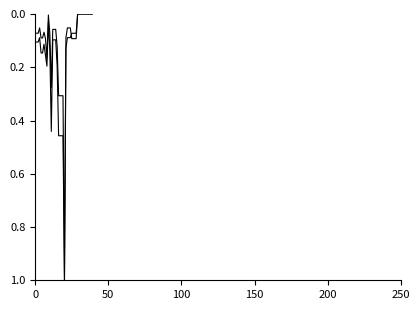

Does the chart display data point markers on the line(s)?

No